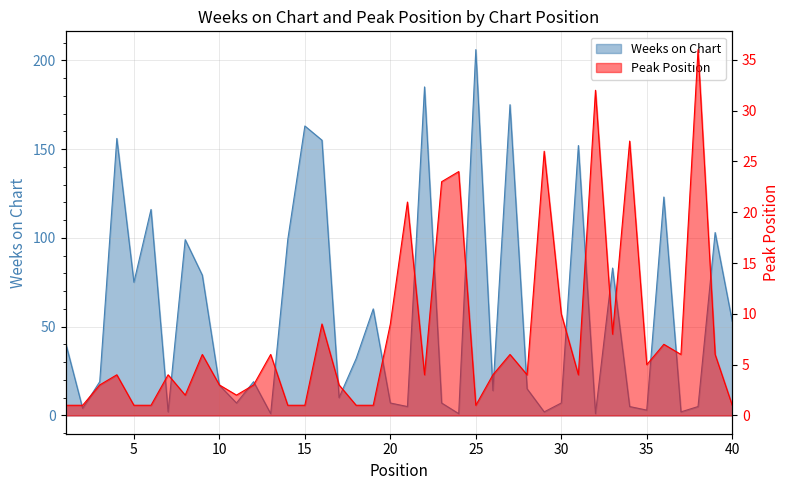

Reading right to left, transcribe all the data shown in this chart.

Weeks on Chart: 53	103	5	2	123	3	5	83	1	152	7	2	15	175	14	206	1	7	185	5	7	60	32	10	155	163	99	1	19	7	17	79	99	2	116	75	156	19	4	41
Peak Position: 1	6	36	6	7	5	27	8	32	4	10	26	4	6	4	1	24	23	4	21	9	1	1	3	9	1	1	6	3	2	3	6	2	4	1	1	4	3	1	1